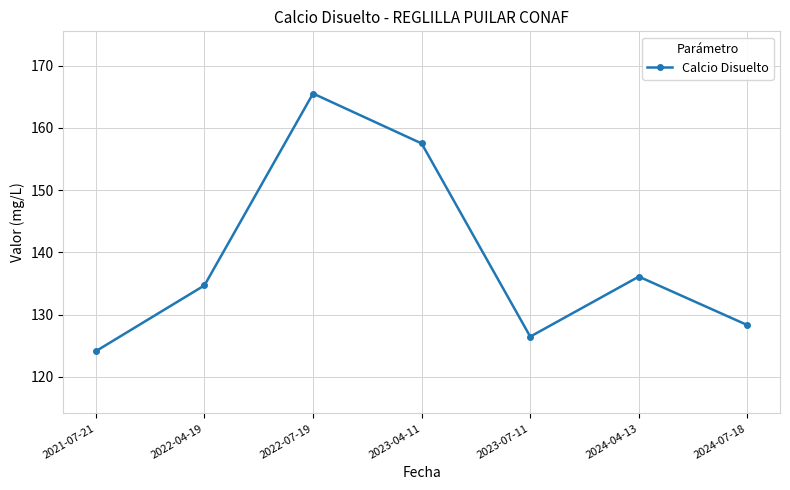

Count the number of values greater than 134.

4